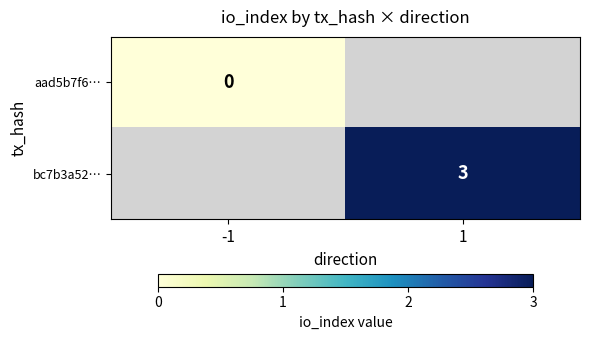

Which has a higher value, -1 or 1?

1